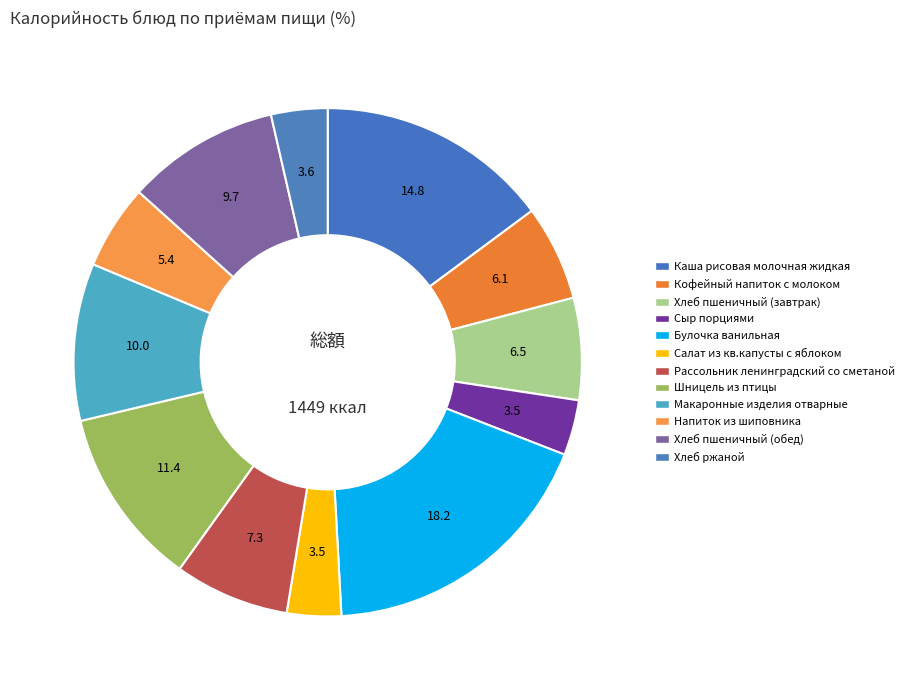

Count the number of slices in the pie.

12